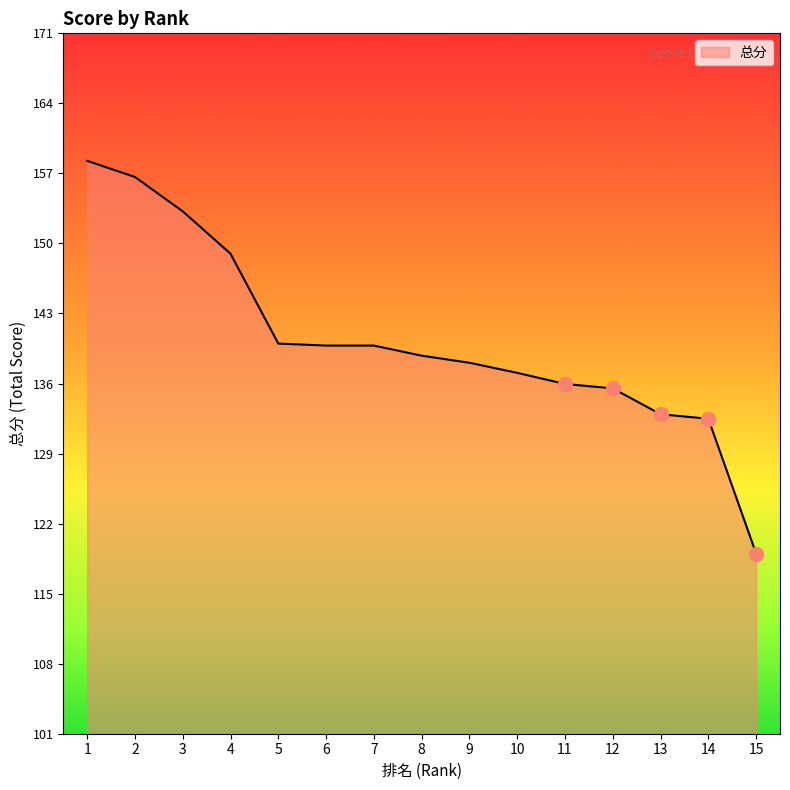

Which has a higher value, 14 or 4?

4